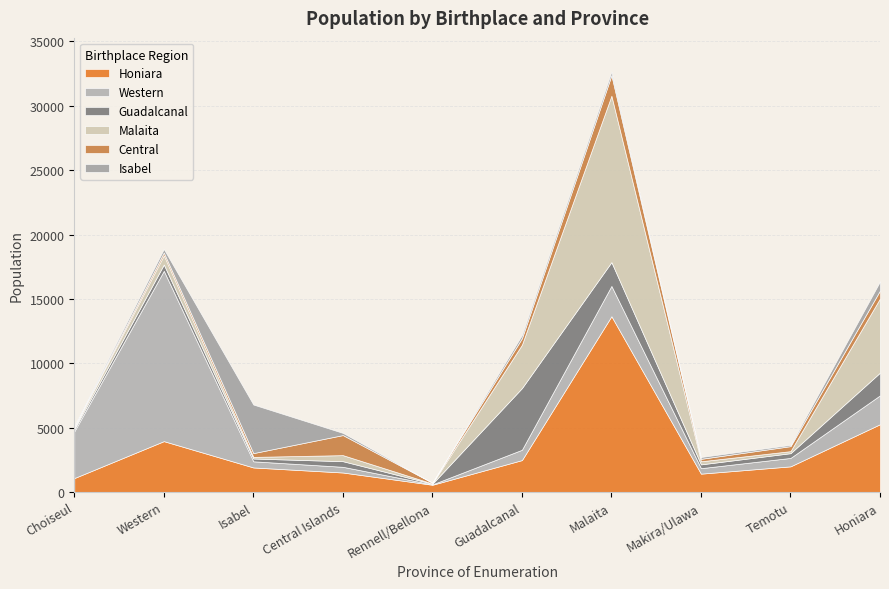

Does the chart have visible grid lines?

Yes